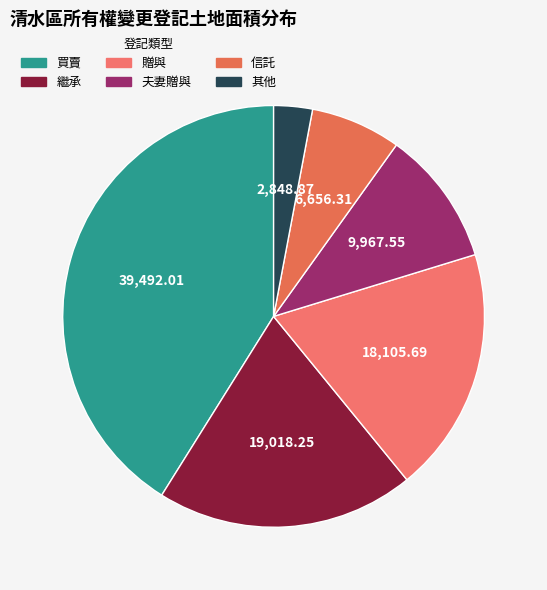

Rank the categories by value from lowest to highest.

其他, 信託, 夫妻贈與, 贈與, 繼承, 買賣